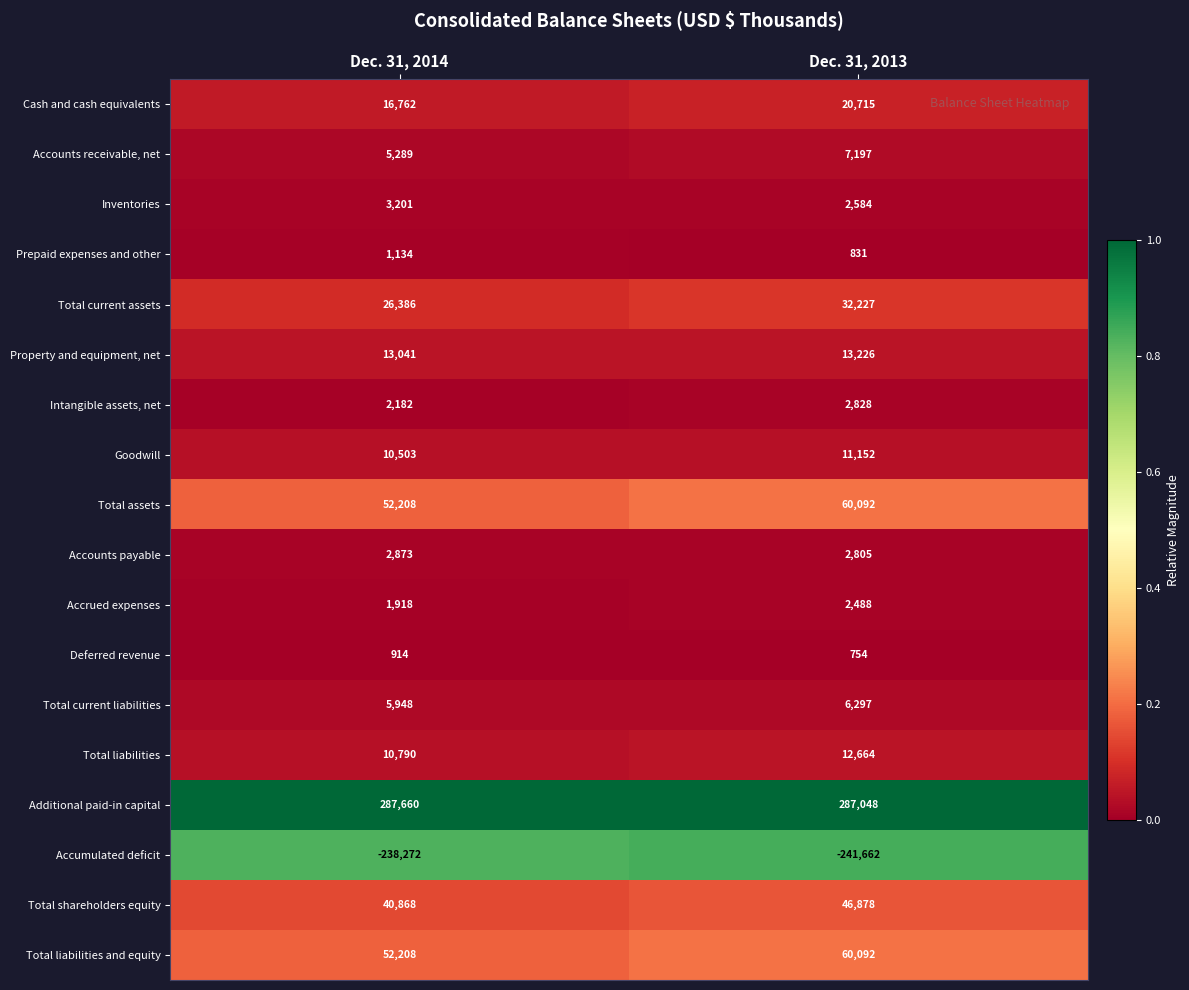

List the labels in order of Cash and cash equivalents value, smallest first.

Dec. 31, 2014, Dec. 31, 2013